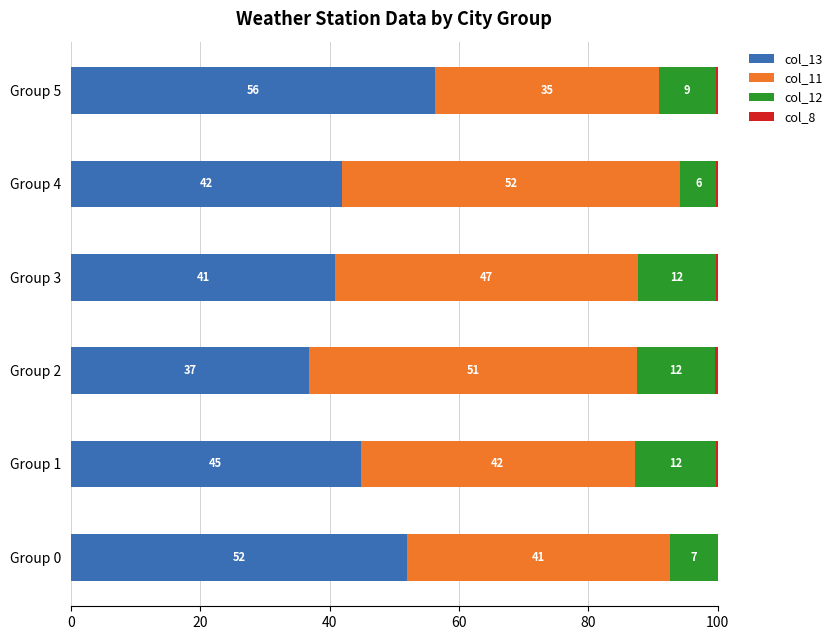

The col_13 series shows 52.0 at Group 0. True or false?

True